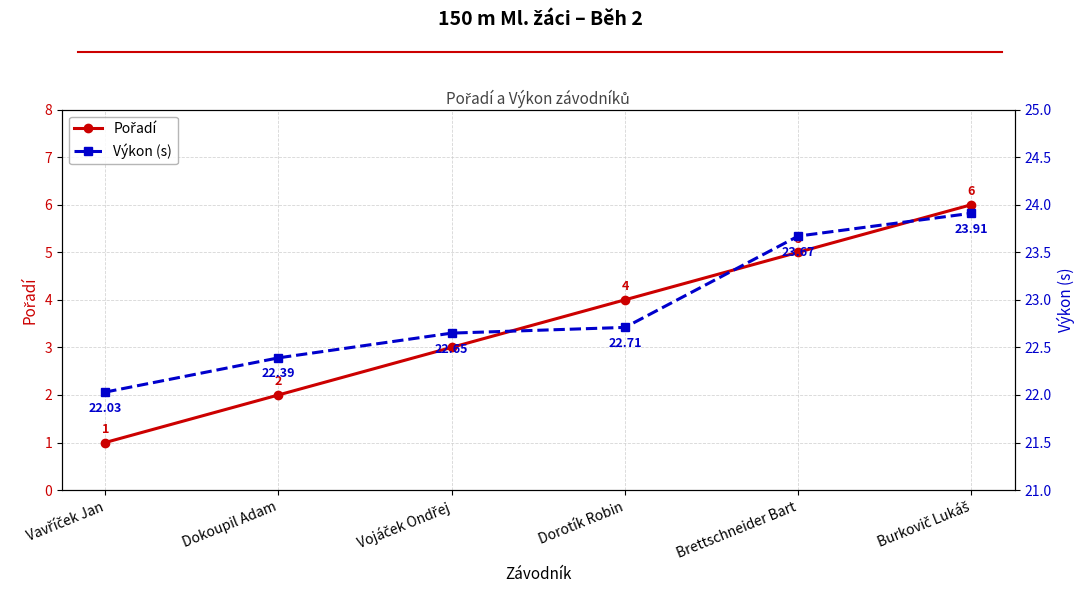

The value of Pořadí at Vojáček Ondřej is 4.0. True or false?

False